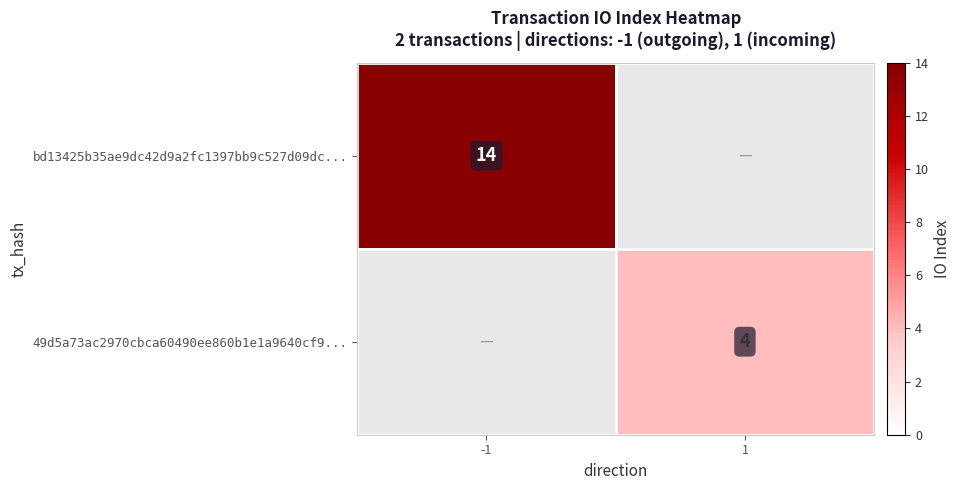

The 49d5a73ac2970cbca60490ee860b1e1a9640cf9... series shows 2 at 1. True or false?

False